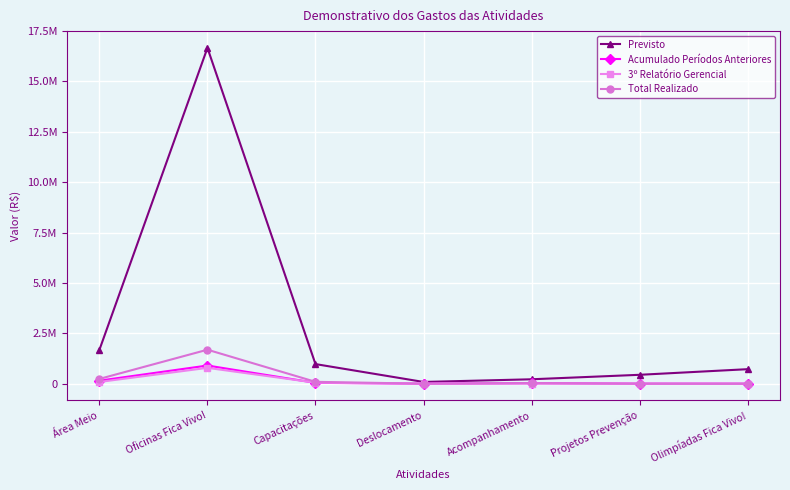

What is the label of the 4th point from the left?

Deslocamento